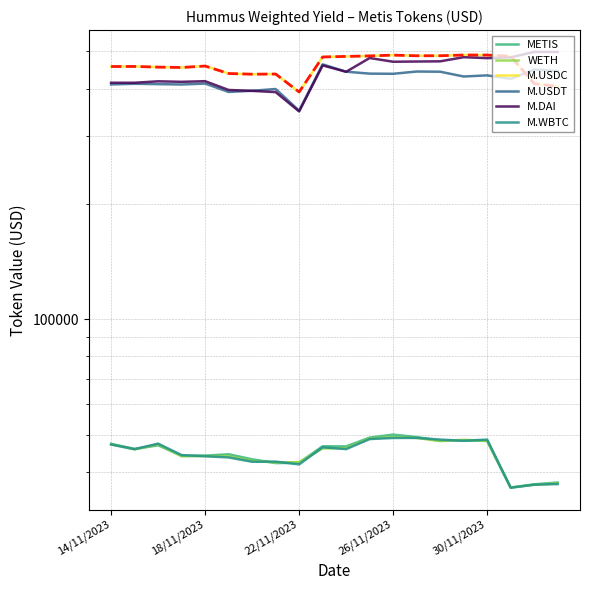

What is the label of the 17th point from the left?

30/11/2023